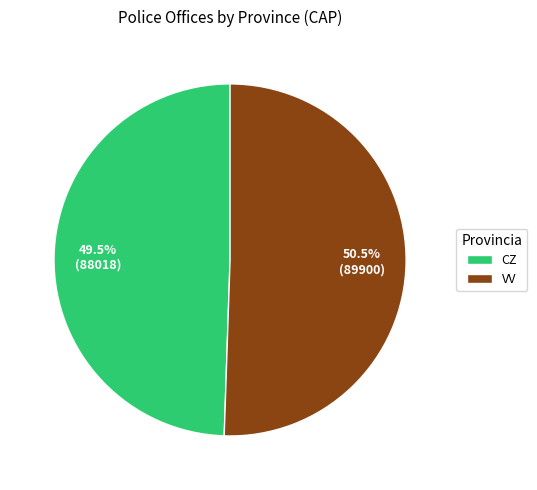

To the nearest percent, what is the average slice percentage?

50%